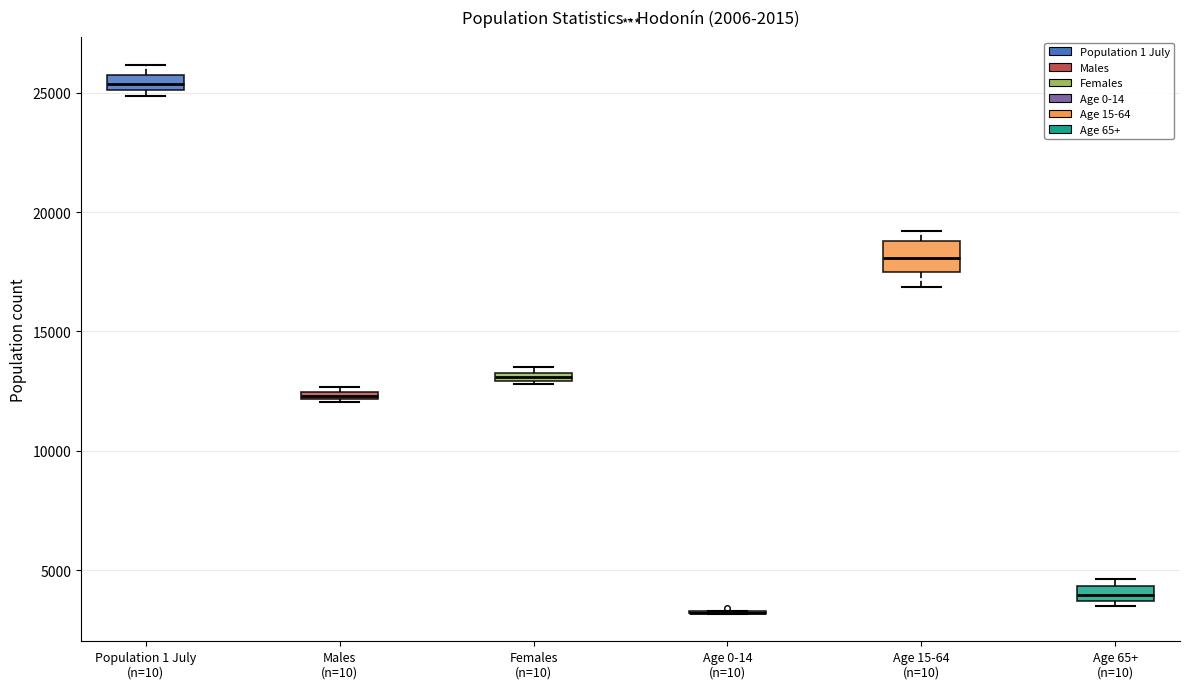

Which box is the tallest, from its lower edge to its upper edge?

Age 15-64 (n=10)